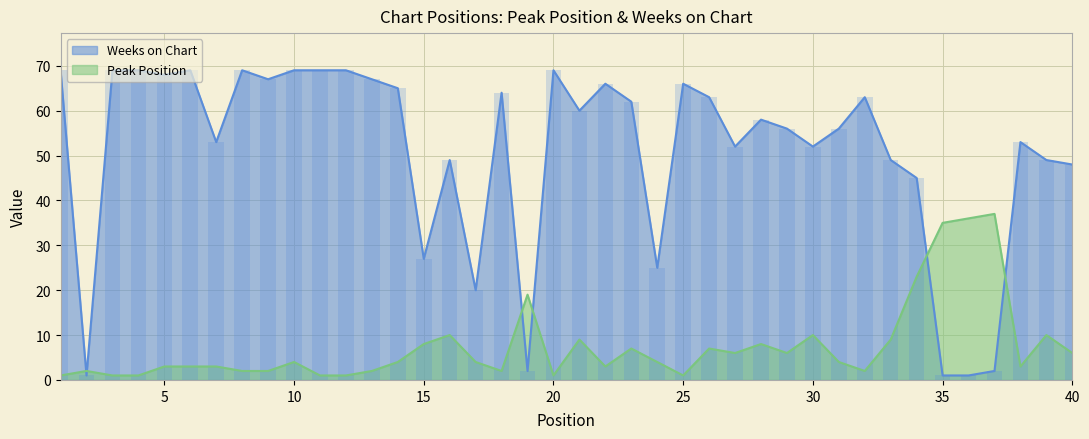

What is the average value of the Peak Position series?

8